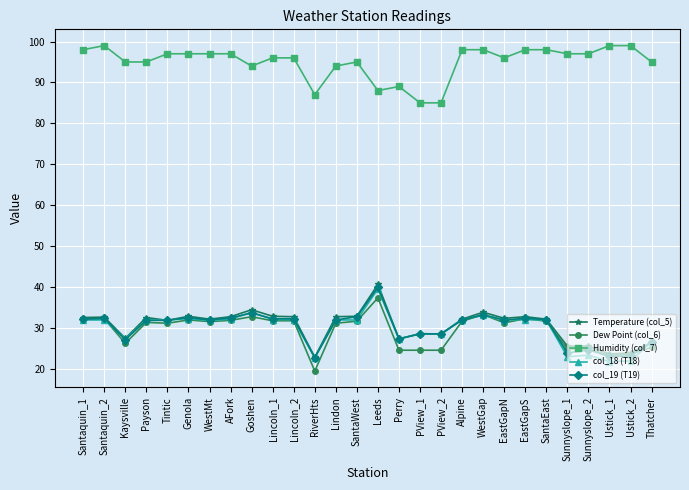

True or false: Humidity (col_7) and Dew Point (col_6) cross at least once.

False